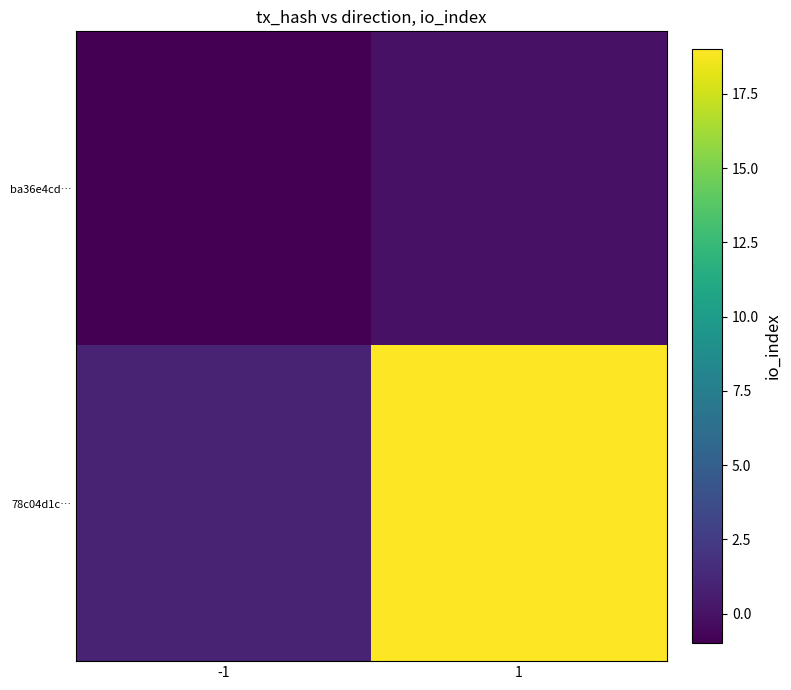

At which category does the chart reach its minimum across all series?

-1